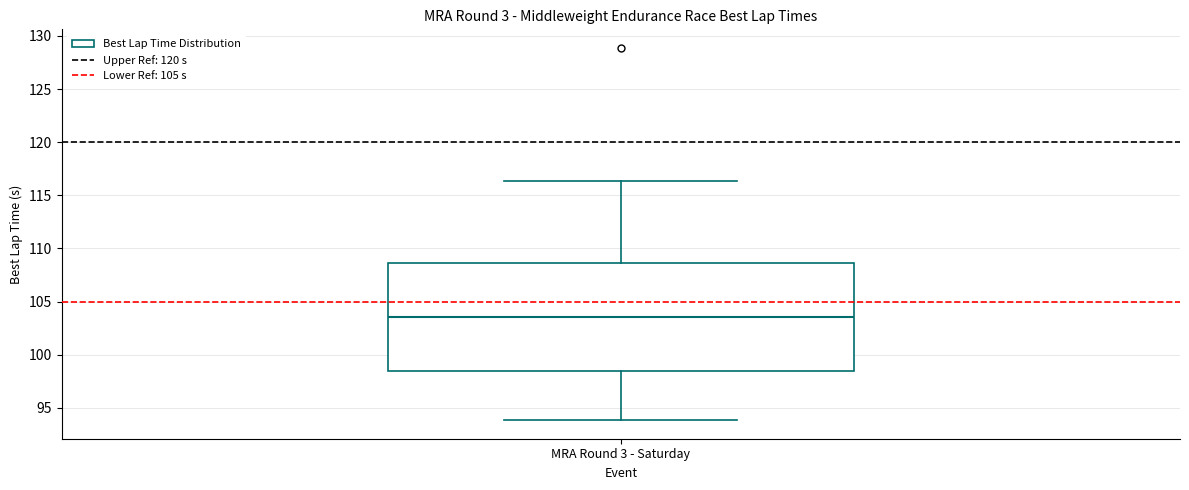

Transcribe this box plot: give where the median line is, the range the box spans, and where the two whiskers end, as read against the y-axis. The values are not printed on the chart, so give them approximately, as read against the axis.

median 103.5, box 98.5 to 108.5, whiskers 94.0 to 116.5